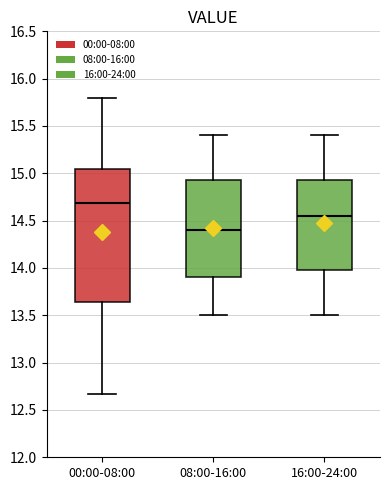

Comparing the boxes themselves (not the whiskers), which one is the tallest?

00:00-08:00